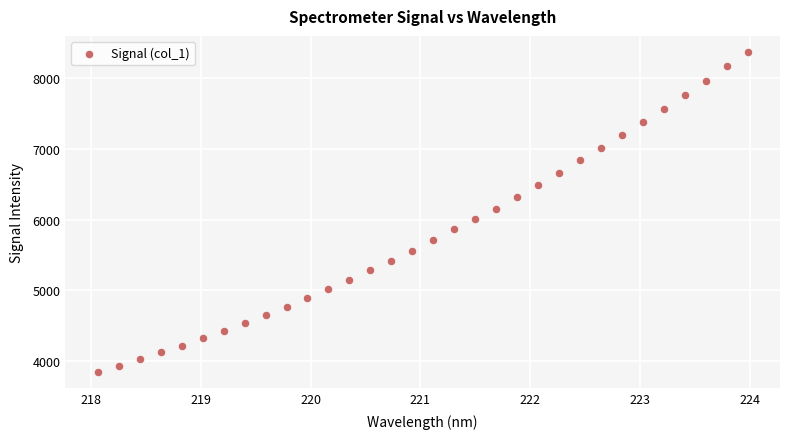

What is the range of X values (max minus min)?

5.9